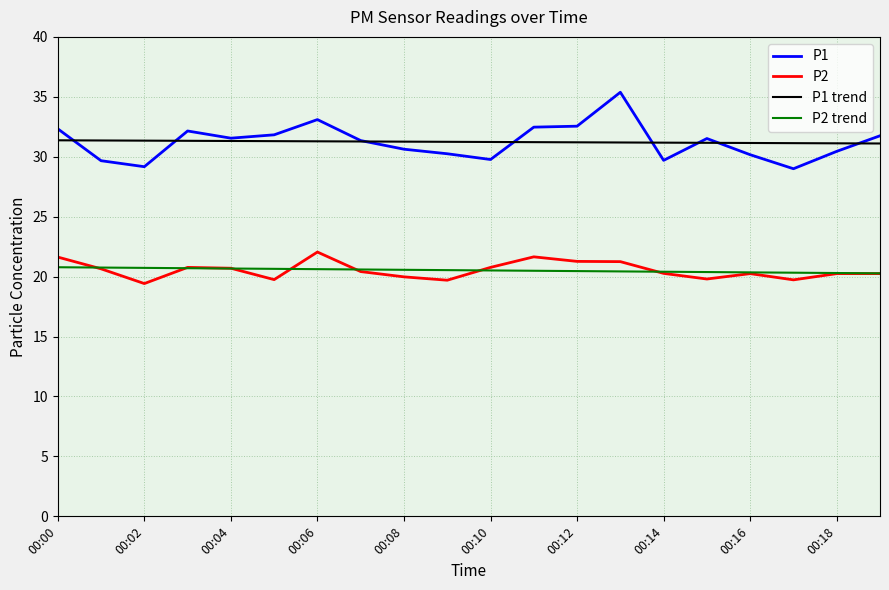

Which series has the largest range (max minus min)?

P1